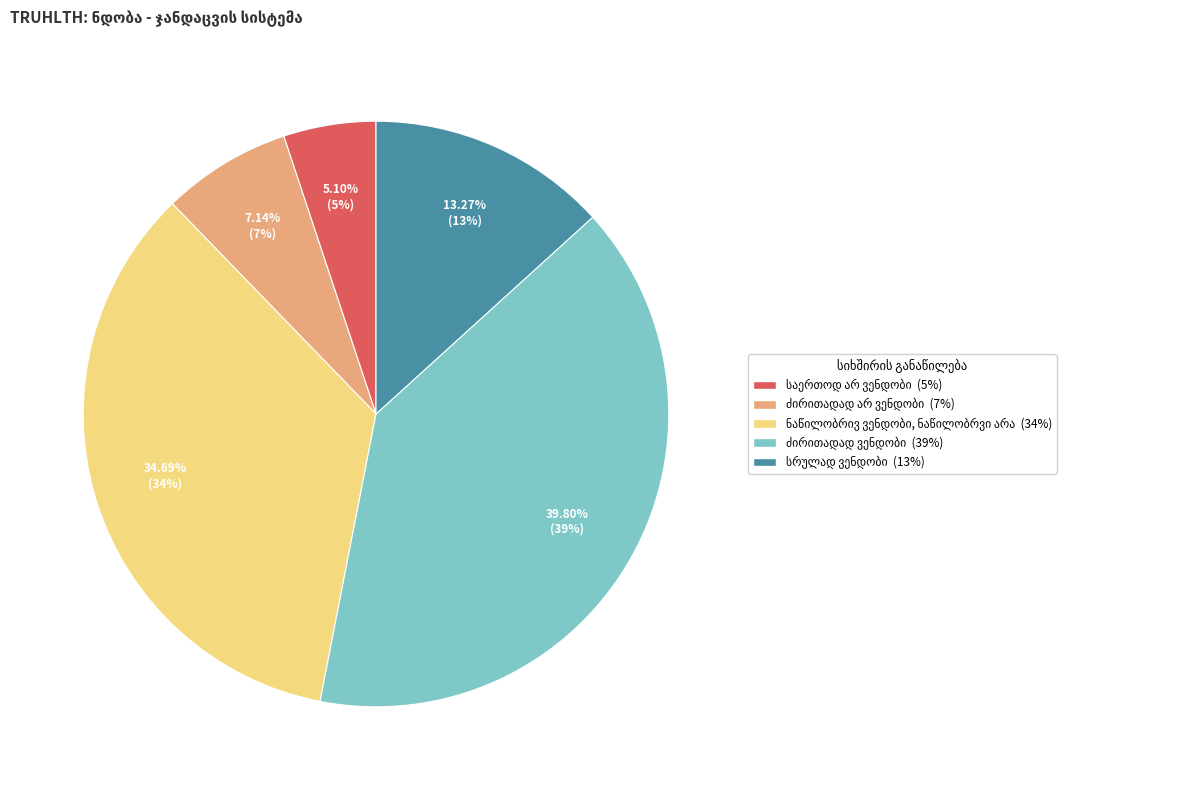

Is there any slice that represents more than half of the pie?

No